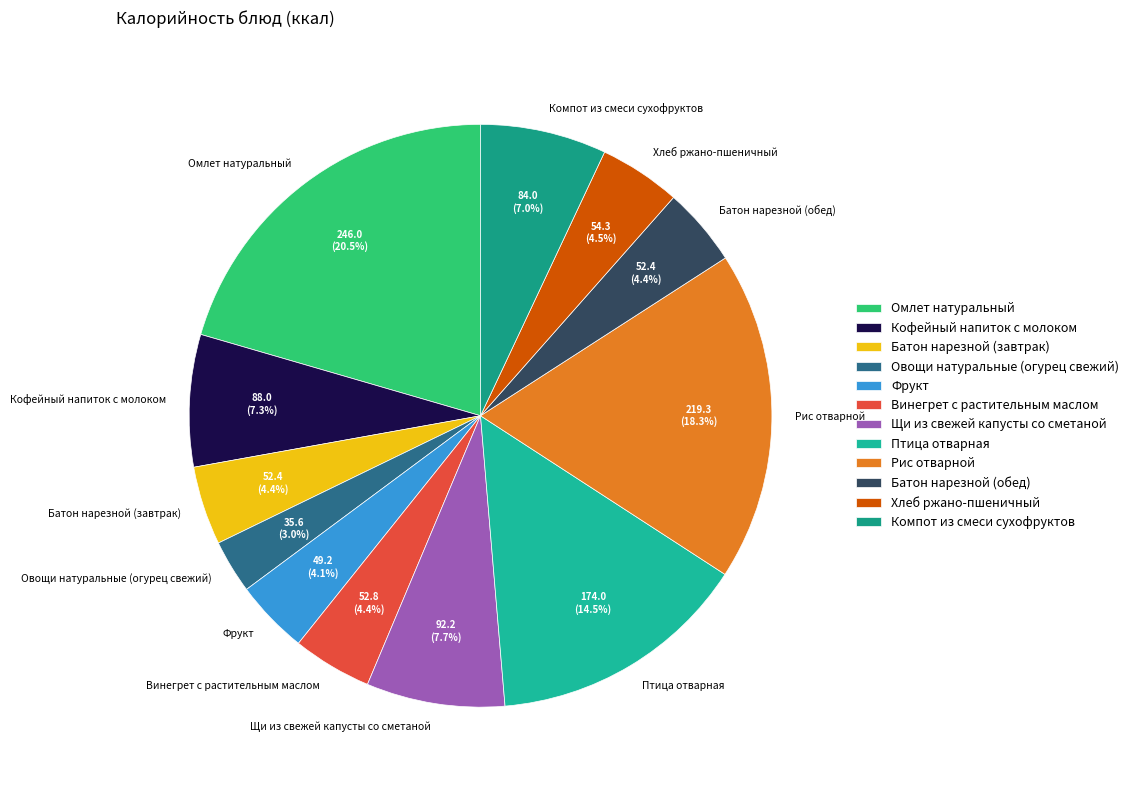

Do Птица отварная and Компот из смеси сухофруктов together represent more than half of the pie?

No